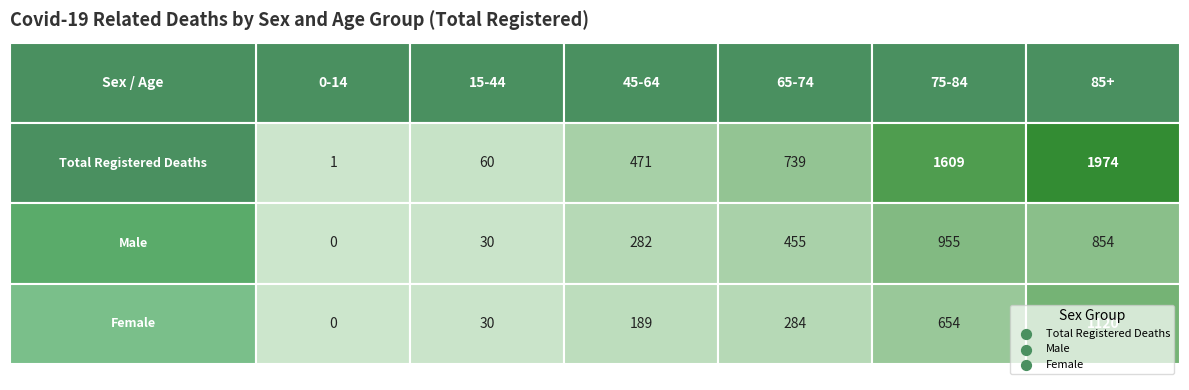

What is the maximum value for 85+?

1974